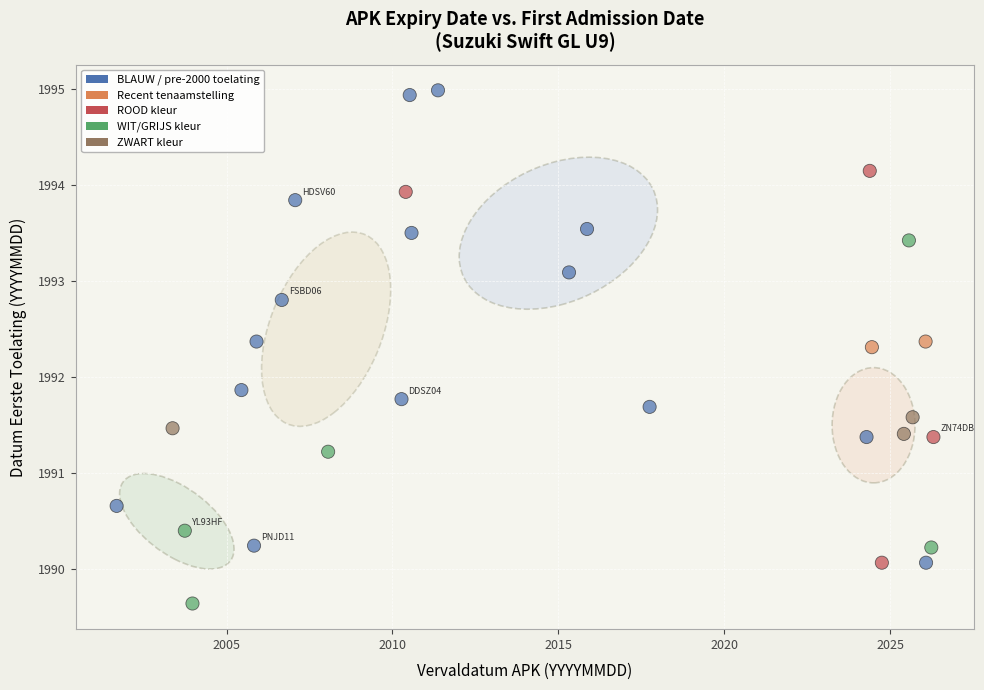

What Y value in the scatter plot is closest to 1992?

1991.9